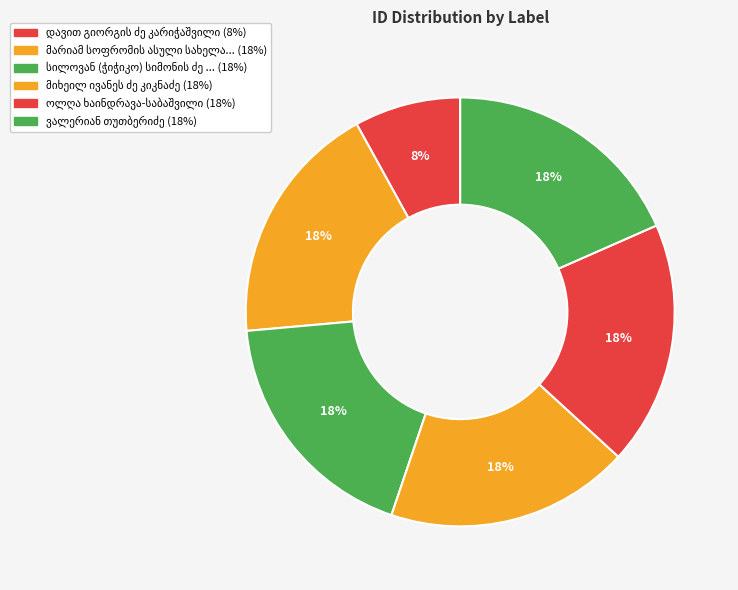

Rank the categories by value from highest to lowest.

ვალერიან თუთბერიძე, ოლღა ხაინდრავა-საბაშვილი, მიხეილ ივანეს ძე კიკნაძე, სილოვან (ჭიჭიკო) სიმონის ძე ხუნდაძე, მარიამ სოფრომის ასული სახელაშვილი, დავით გიორგის ძე კარიჭაშვილი